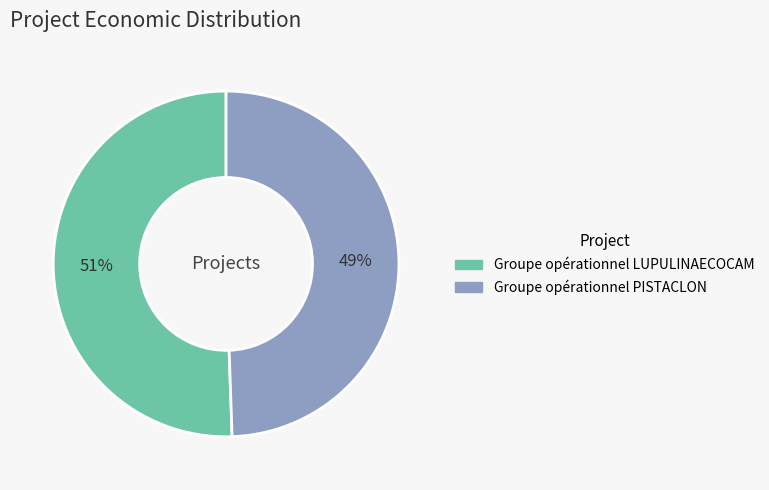

Rank the categories by value from lowest to highest.

Groupe opérationnel PISTACLON, Groupe opérationnel LUPULINAECOCAM